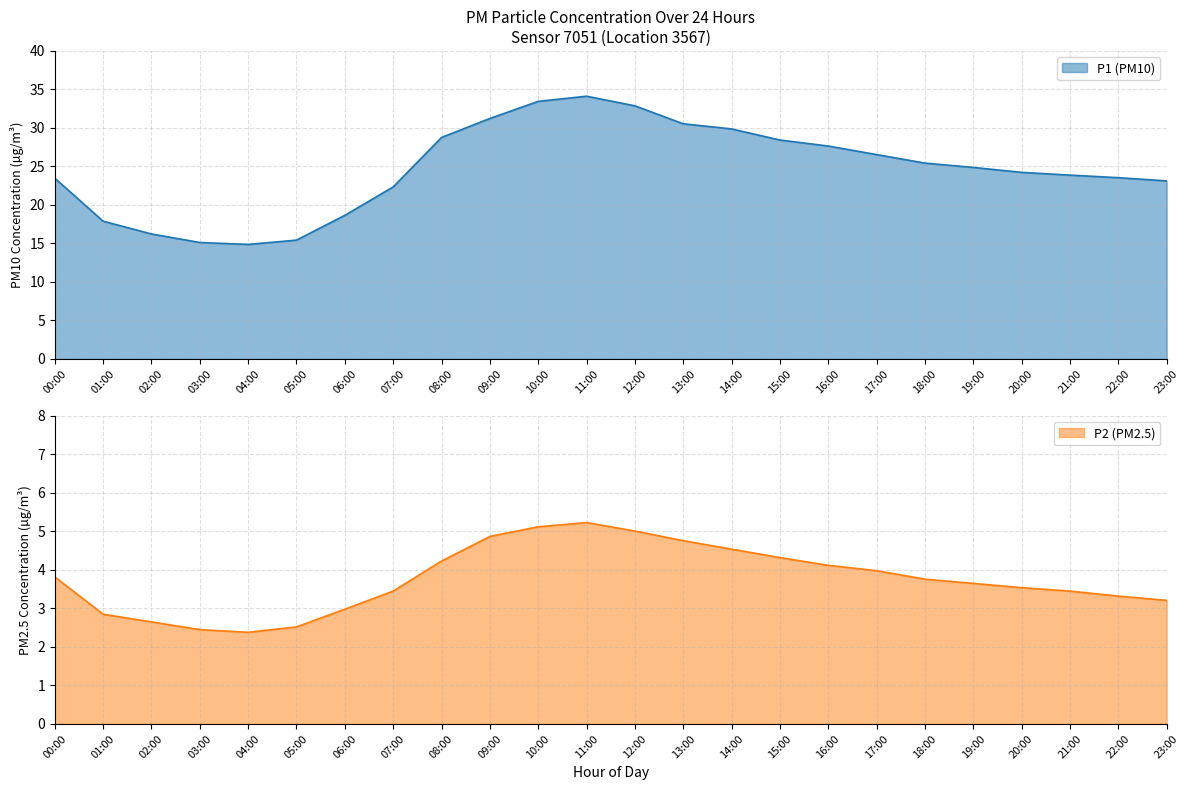

In P2, how many points are higher than both neighbors (excluding endpoints)?

1